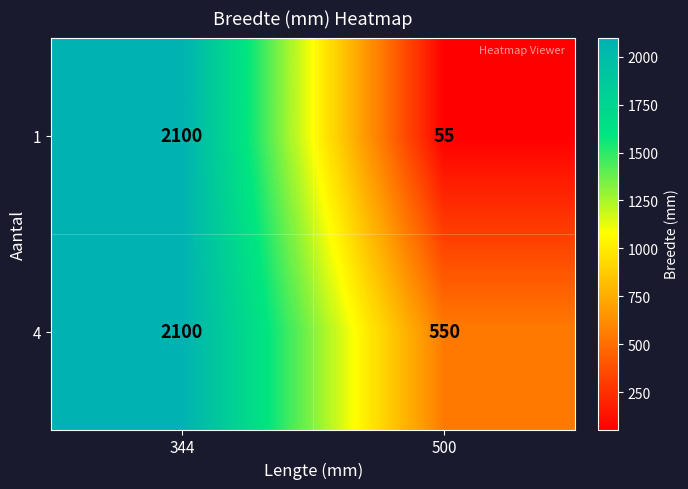

What is the minimum value shown in the chart?

55